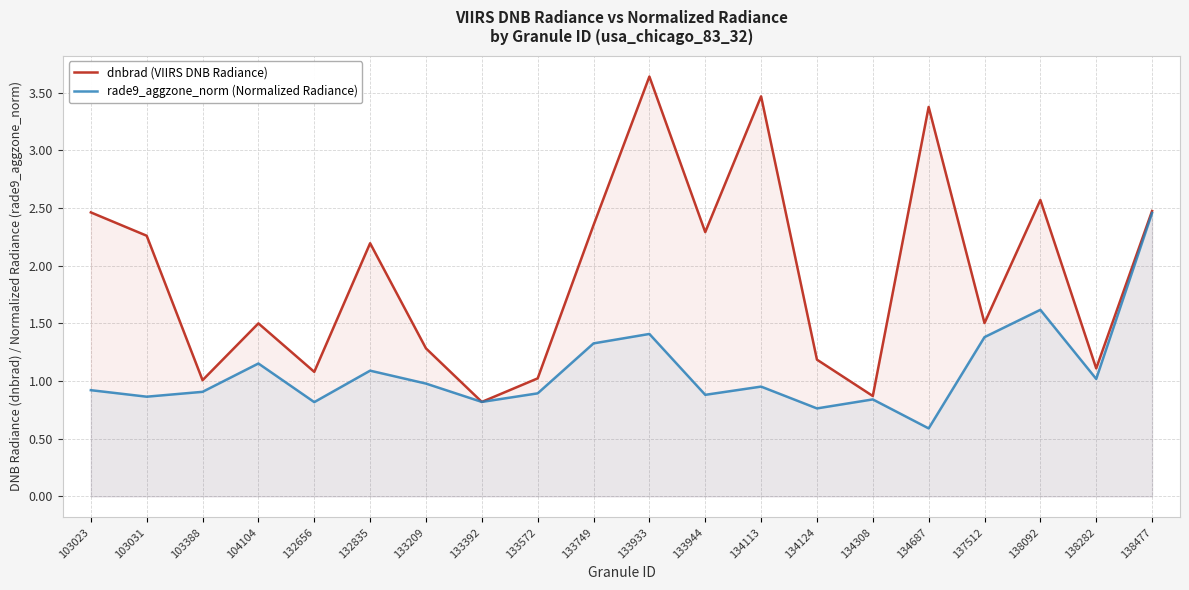

What is the highest value of the rade9_aggzone_norm (Normalized Radiance) series?

2.5